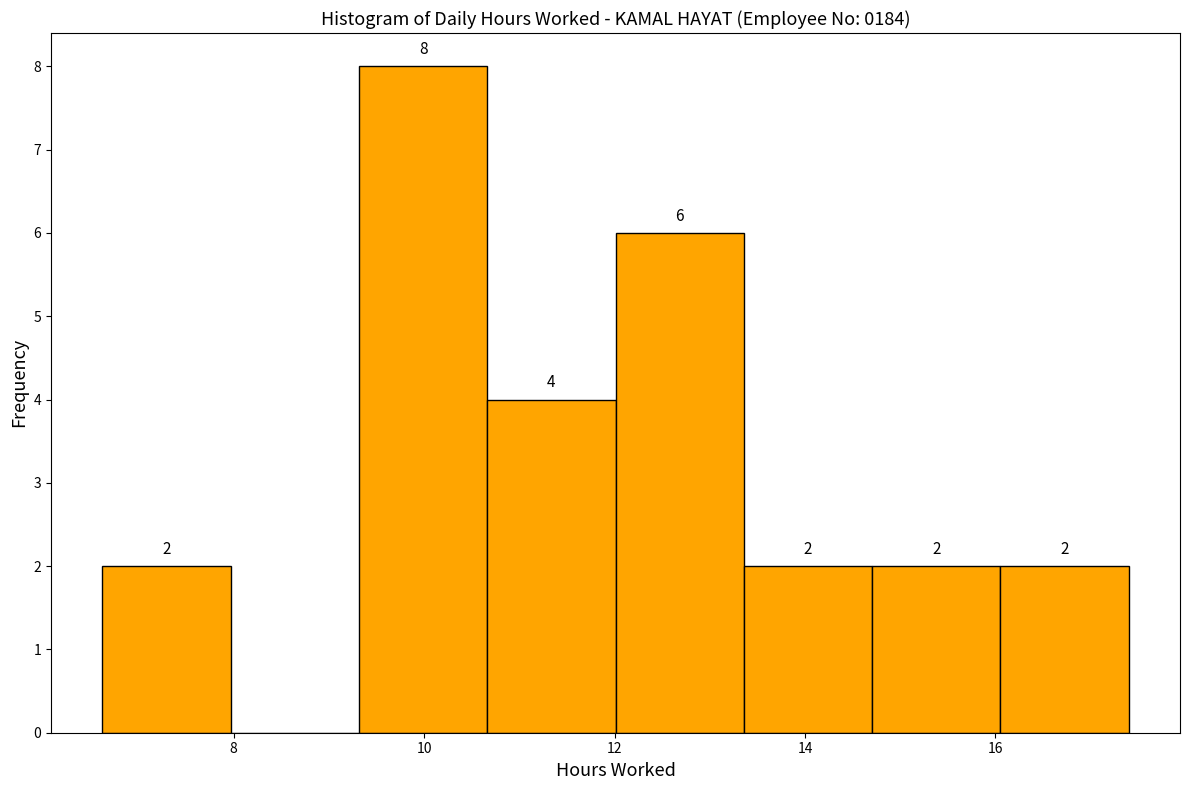

Over which range of the x-axis is the bar tallest?

9.4 to 10.6